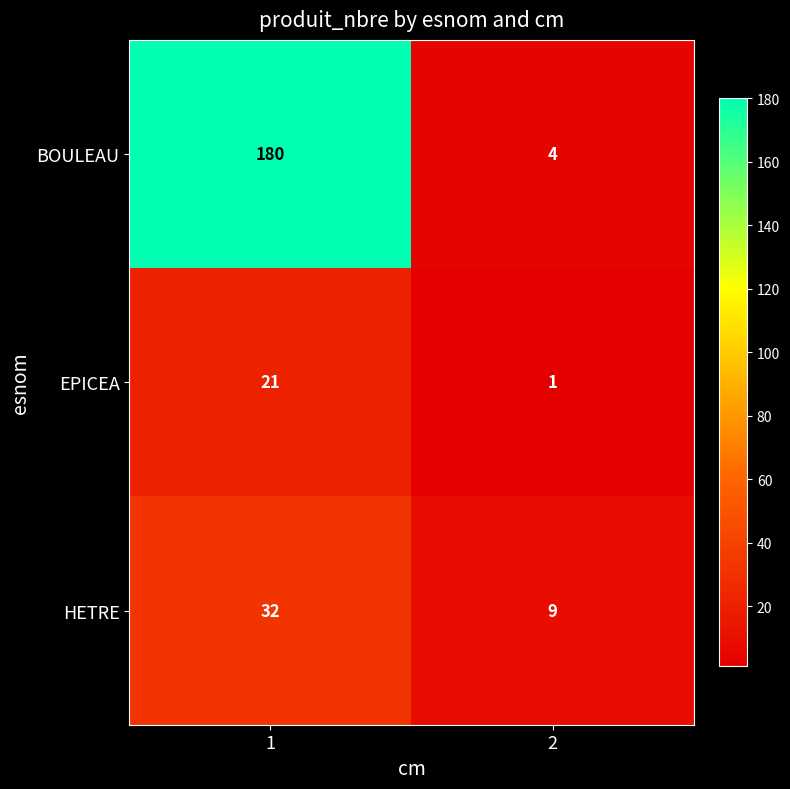

Rank the series by their maximum value, from lowest to highest.

EPICEA, HETRE, BOULEAU